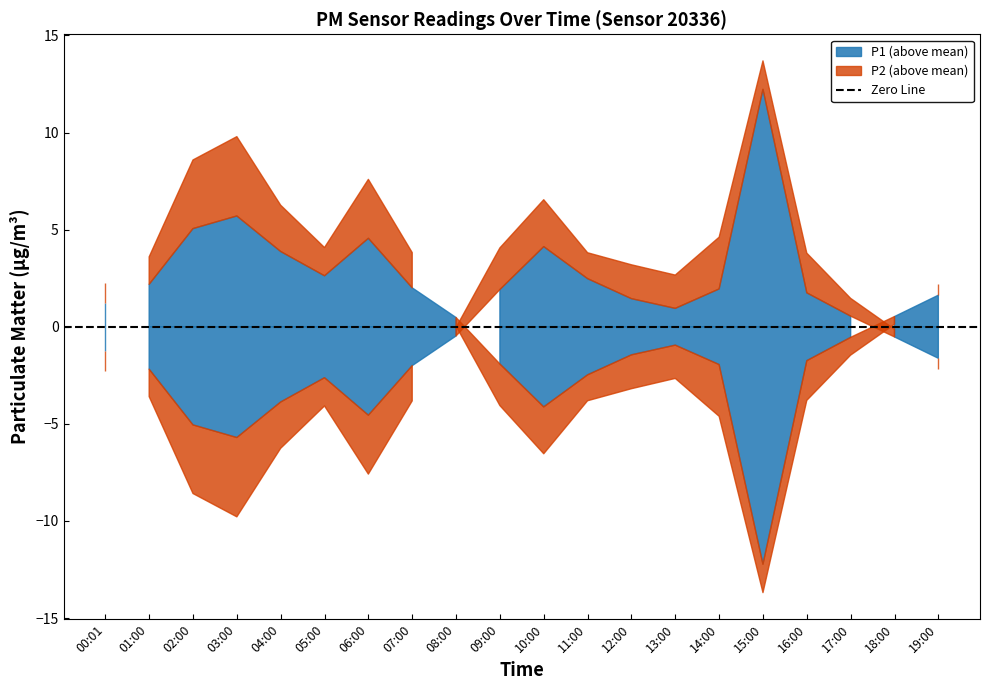

How many data points does each series have?

20